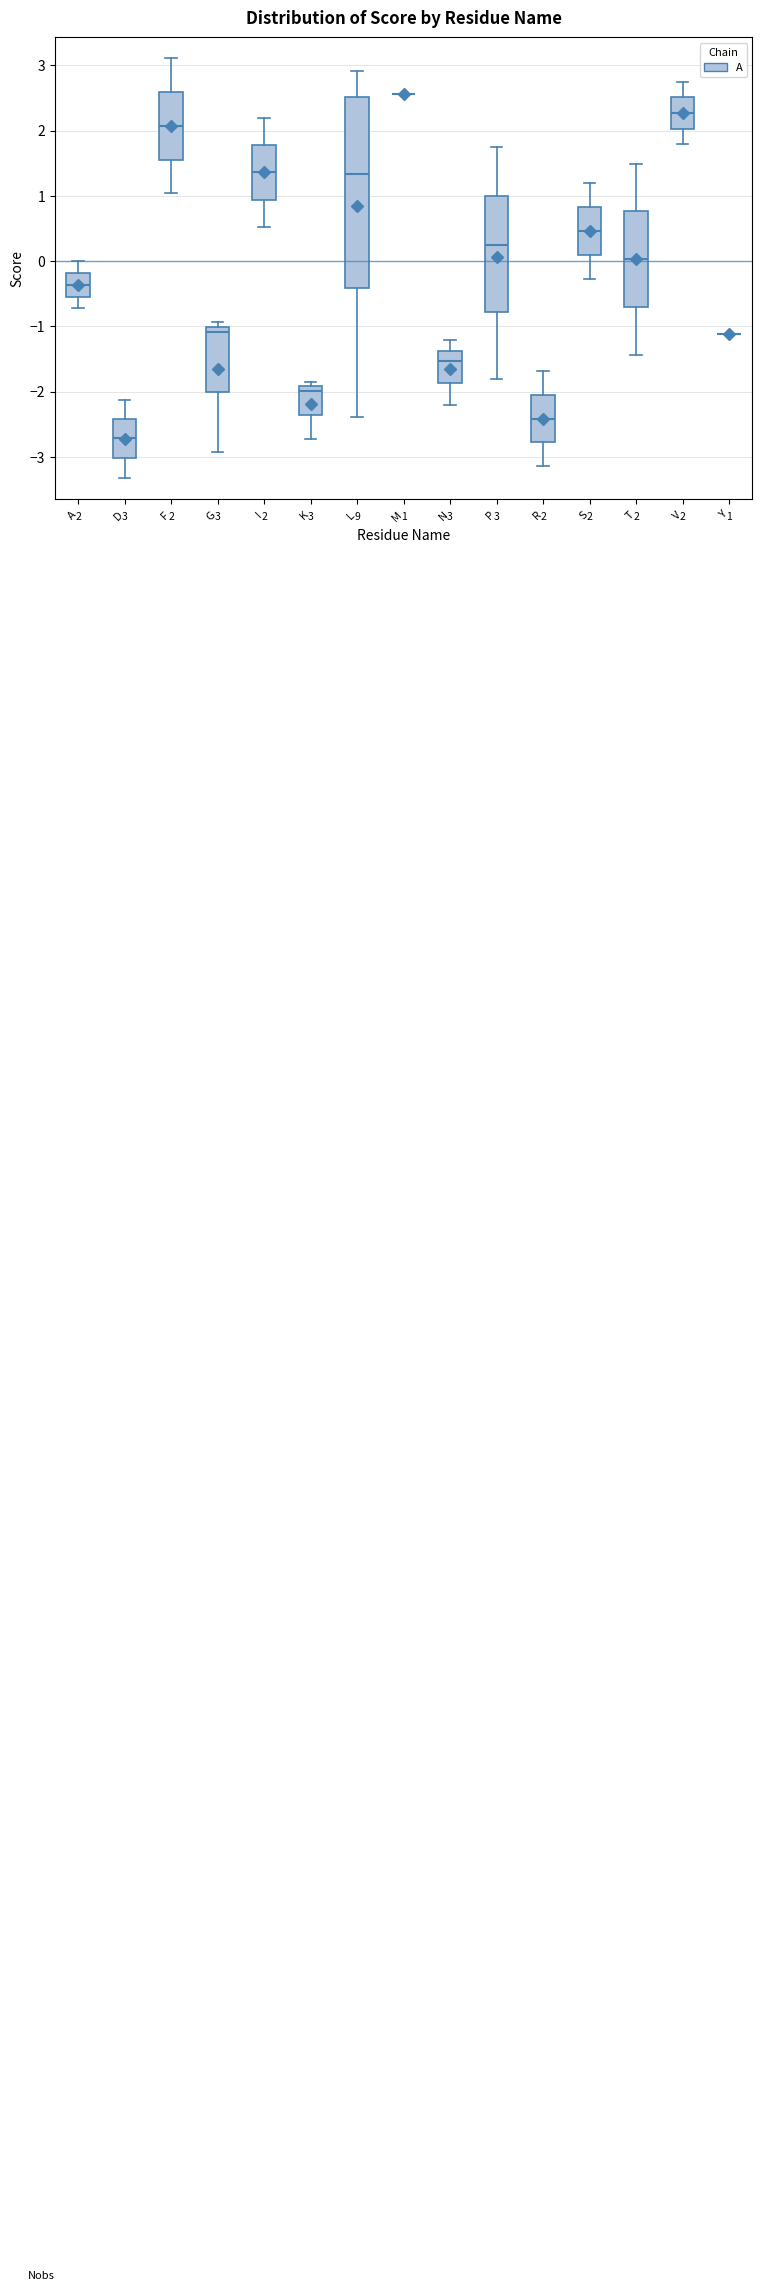

Comparing the boxes themselves (not the whiskers), which one is the tallest?

L